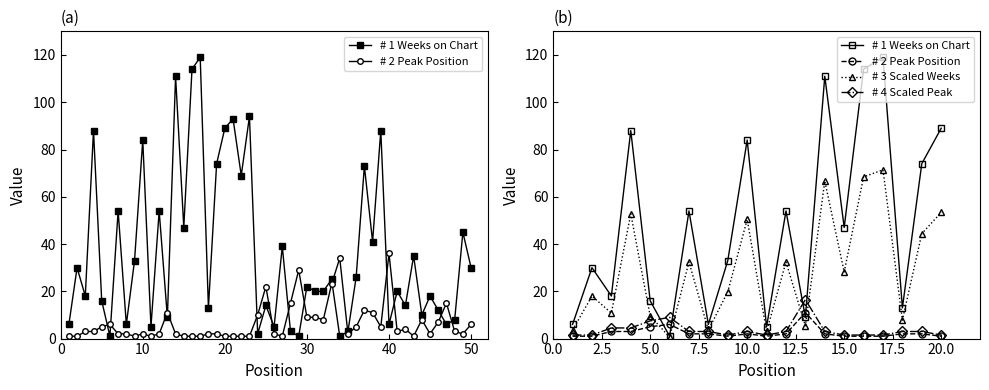

True or false: # 4 Scaled Peak and # 2 Peak Position intersect in this chart.

False